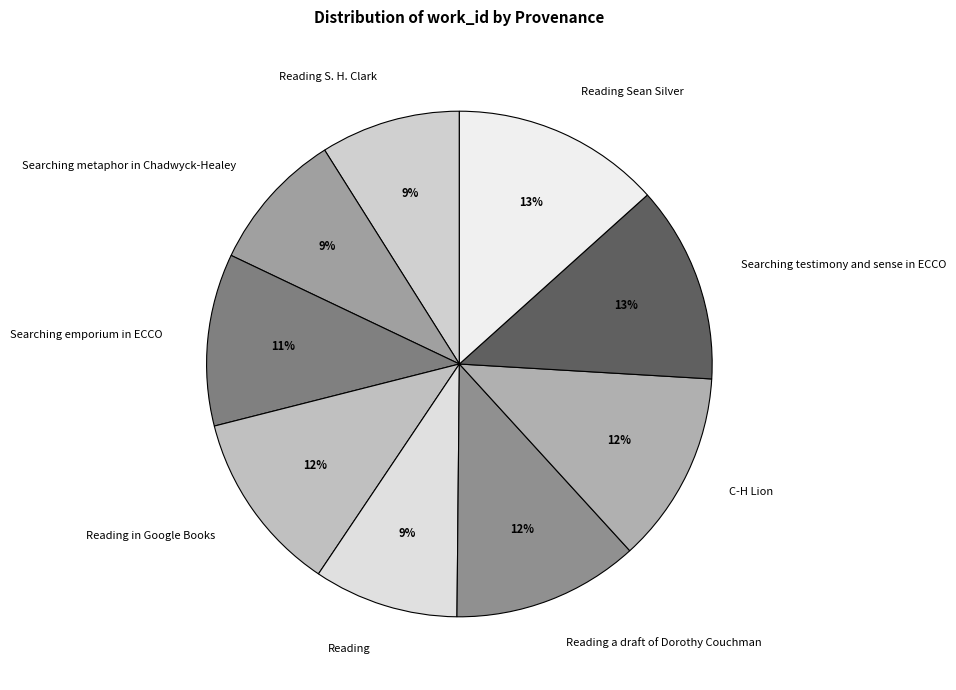

Does Searching emporium in ECCO account for over 50% of the chart?

No